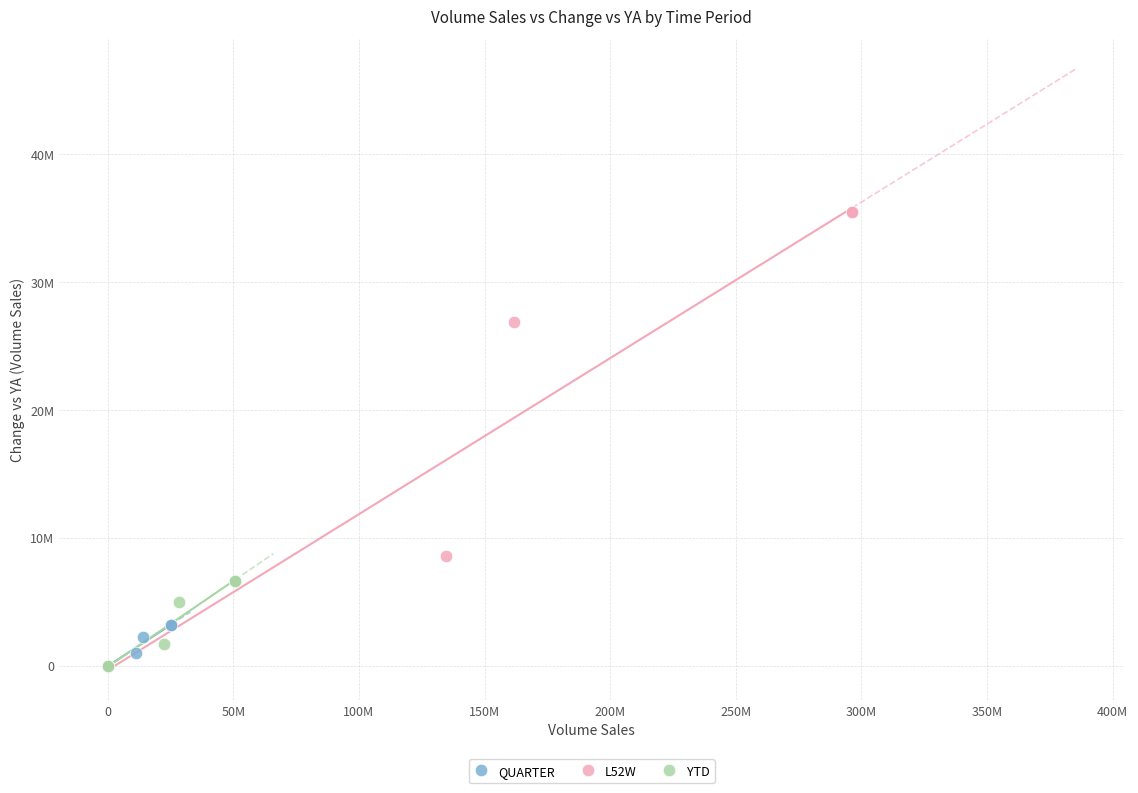

What are all the series names shown in the legend?

QUARTER, L52W, YTD